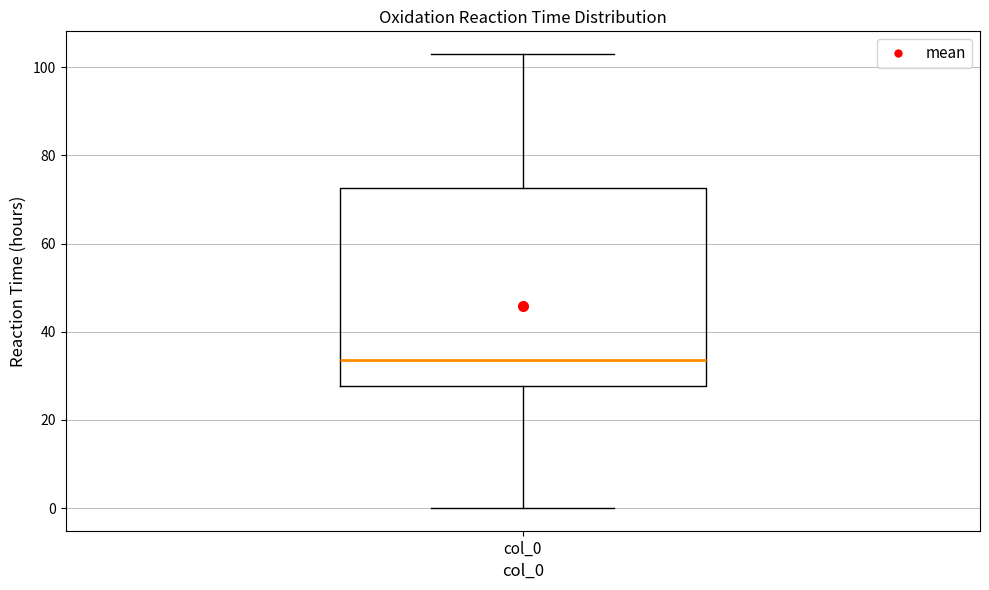

Transcribe this box plot: give where the median line is, the range the box spans, and where the two whiskers end, as read against the y-axis. The values are not printed on the chart, so give them approximately, as read against the axis.

median 34, box 28 to 72, whiskers 0 to 104